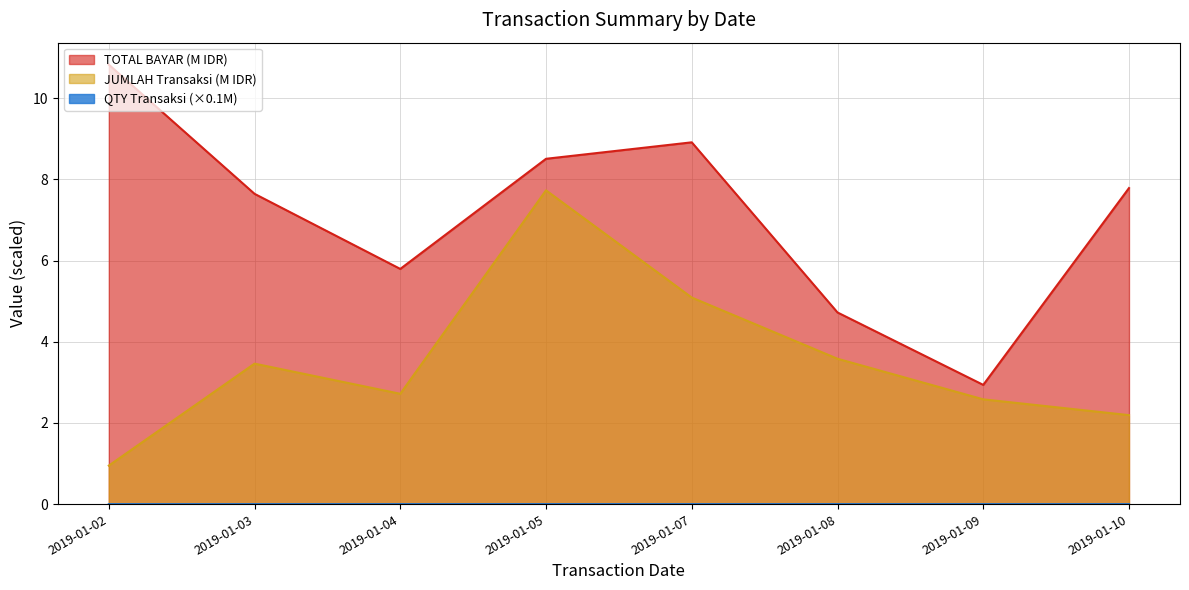

In QTY (Transaksi), how many points are lower than both neighbors (excluding endpoints)?

1